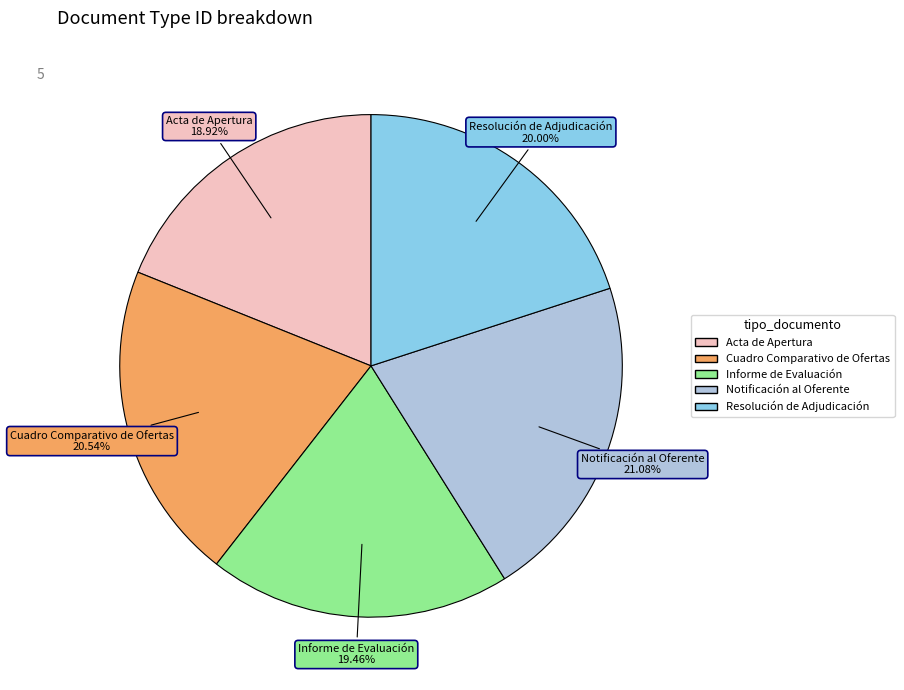

Which has a higher value, Acta de Apertura or Notificación al Oferente?

Notificación al Oferente